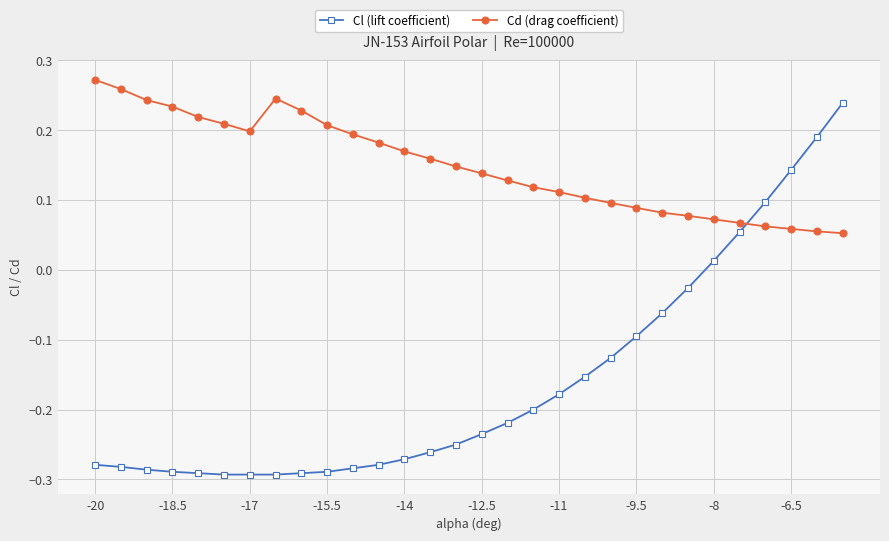

What is the sum of all Cd (drag coefficient) values?

4.5